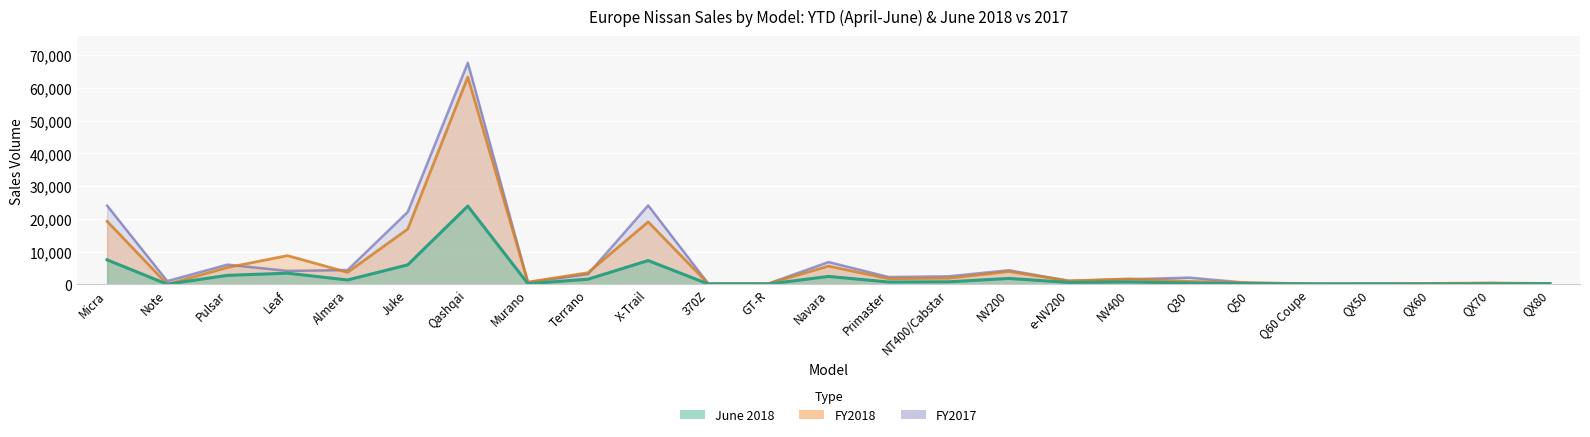

How many values in the FY2018 series exceed 1627?

12